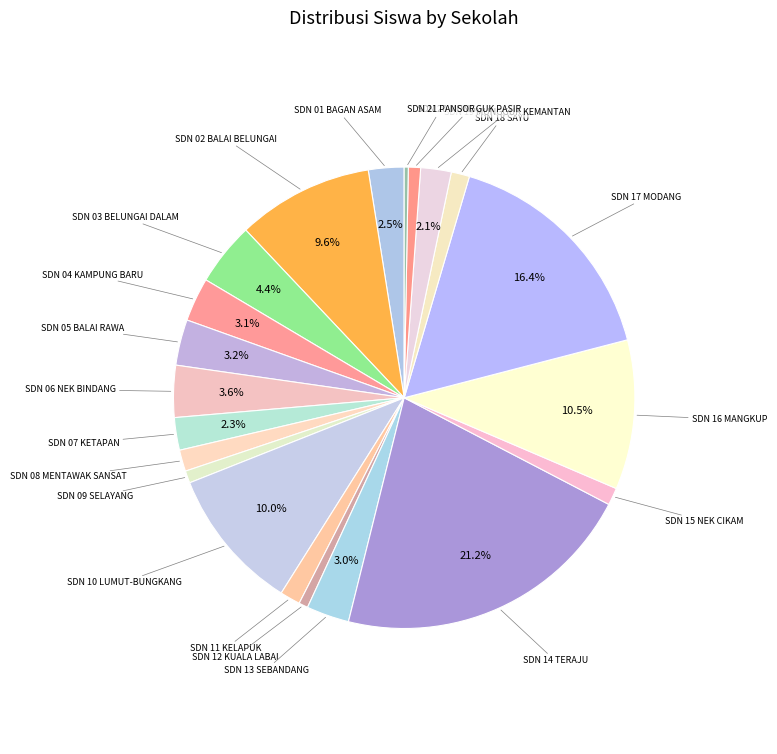

How many slices are in this pie chart?

21